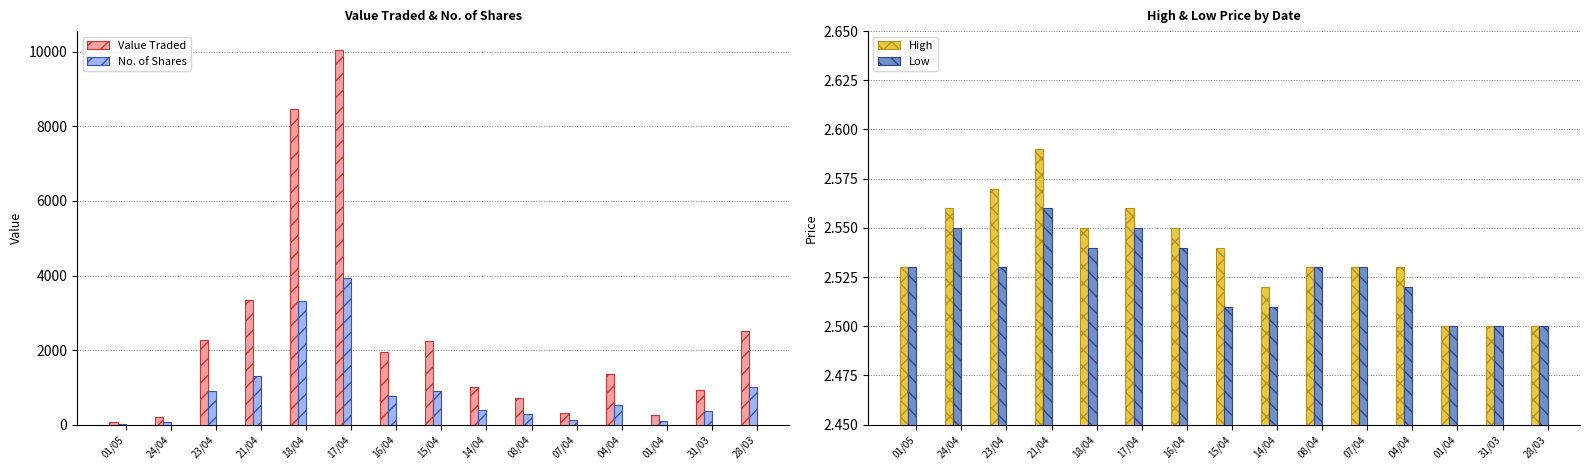

What is the value of the No. of Shares bar at the 5th from the left?

3322.0